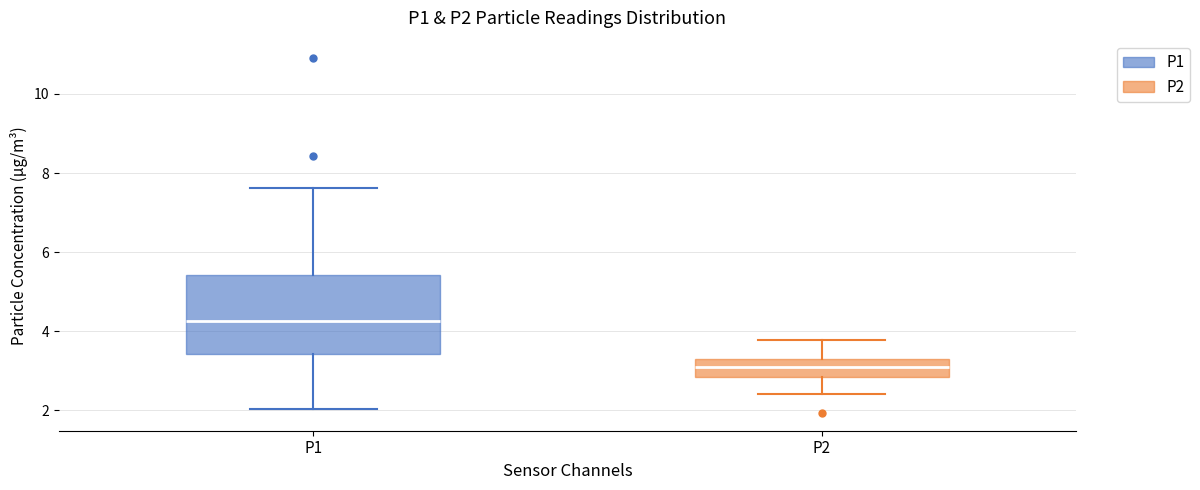

Which box has the highest median line?

P1